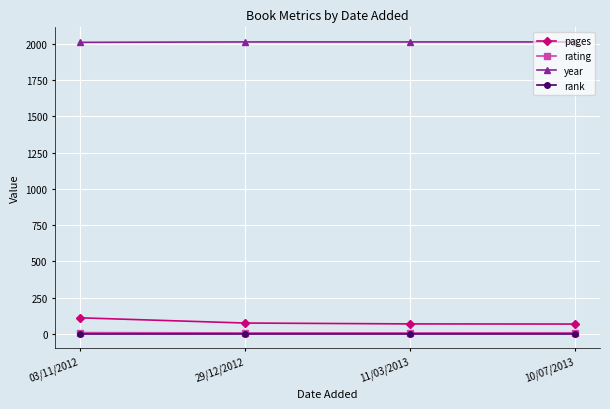

What is the label of the 2nd point from the left?

29/12/2012